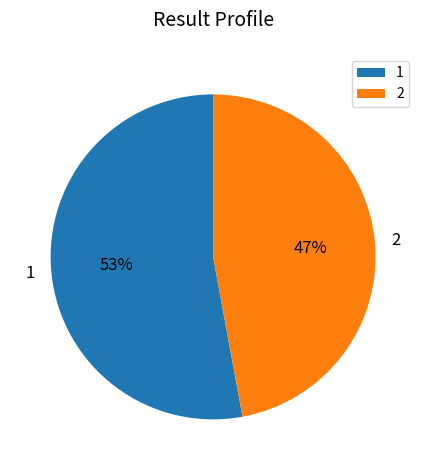

True or false: 1 accounts for 53% of the total.

True